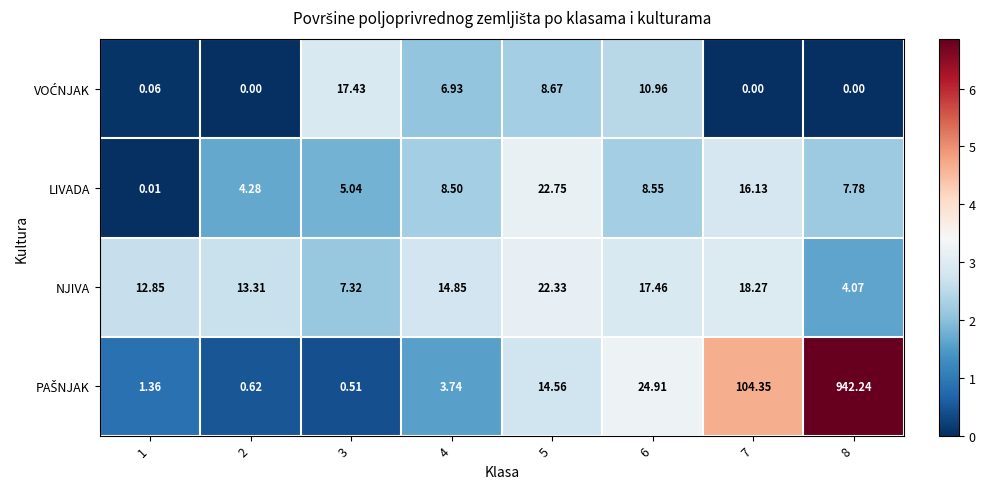

Which series has the largest range (max minus min)?

PAŠNJAK